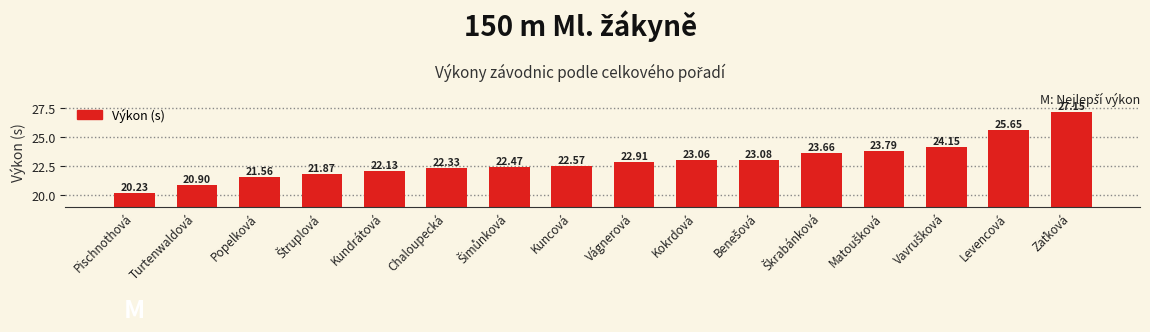

What is the change in value from Kuncová to Kokrdová?

+0.5